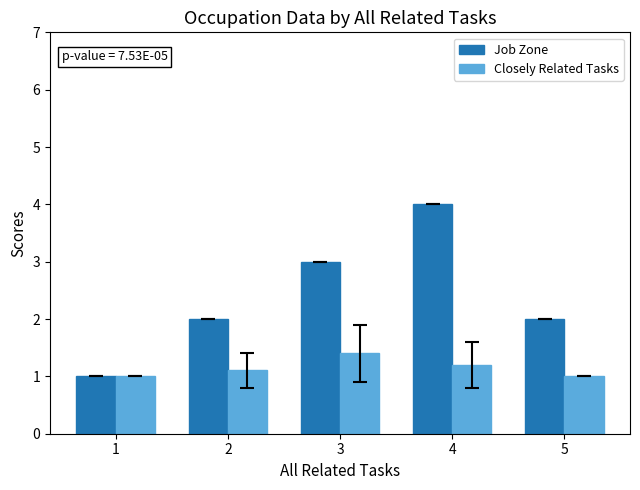

Does the chart contain any negative values?

No